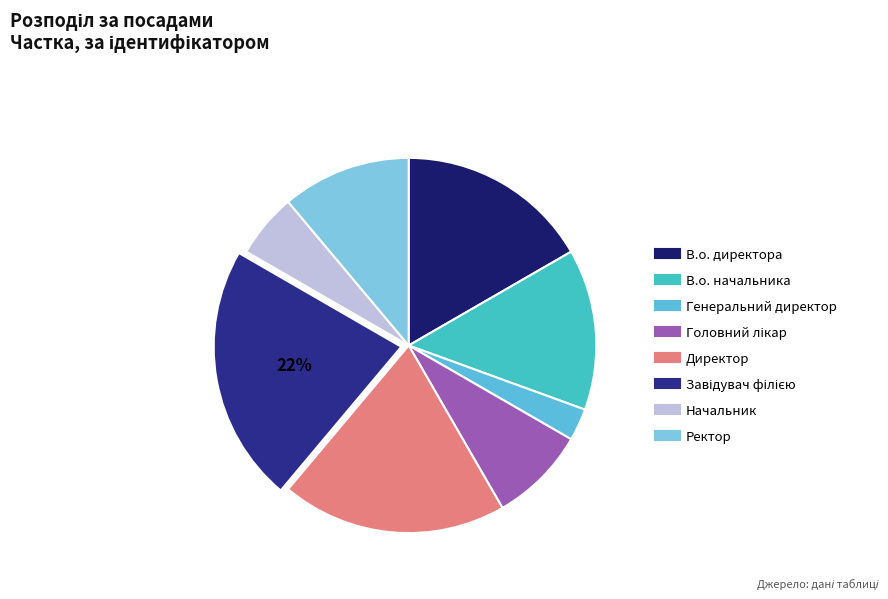

To the nearest percent, what portion does Завідувач філією represent?

22%